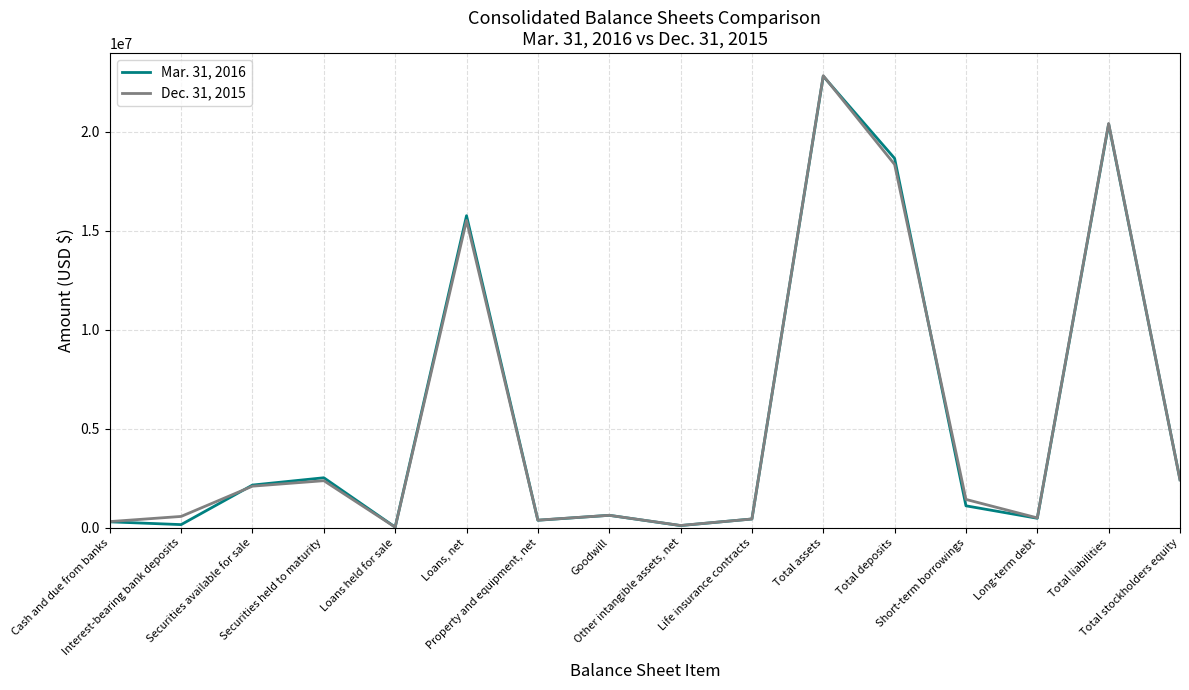

Rank the series by their average value, from highest to lowest.

Dec. 31, 2015, Mar. 31, 2016